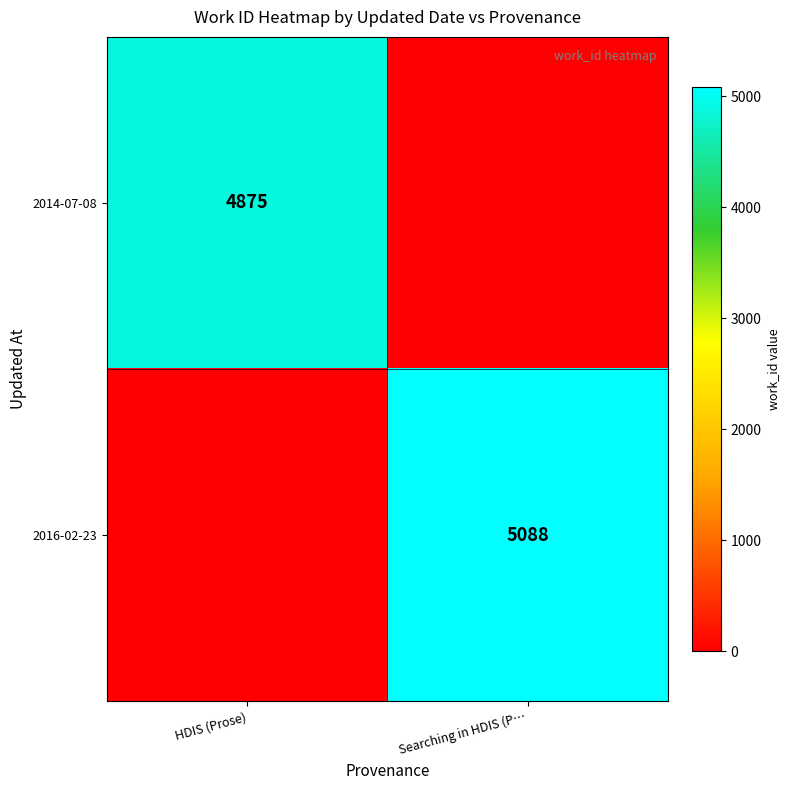

True or false: 2016-02-23 has a value of 5088 at Searching in HDIS (P….

True